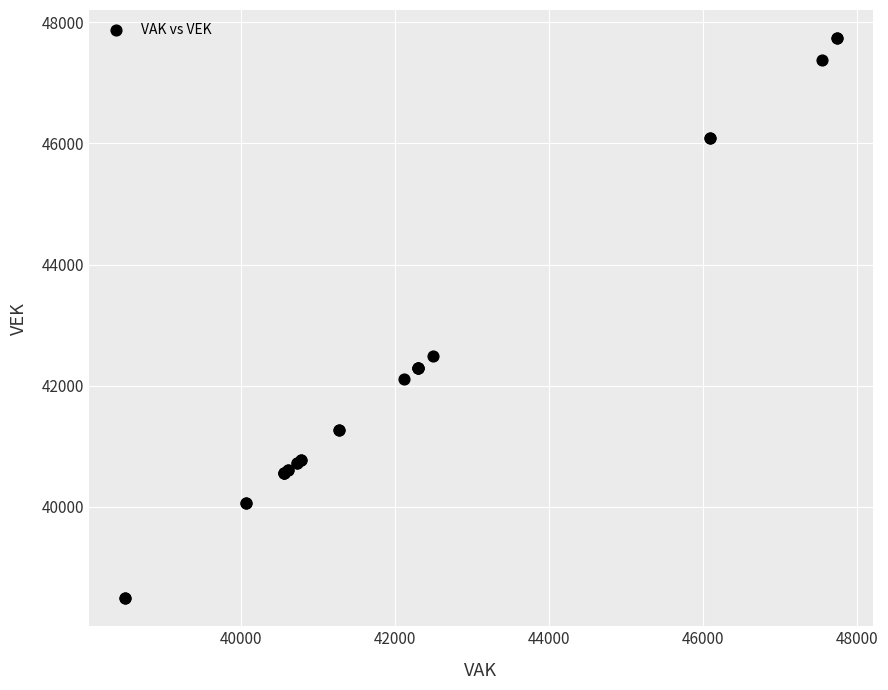

What Y value in the scatter plot is closest to 43117?

42489